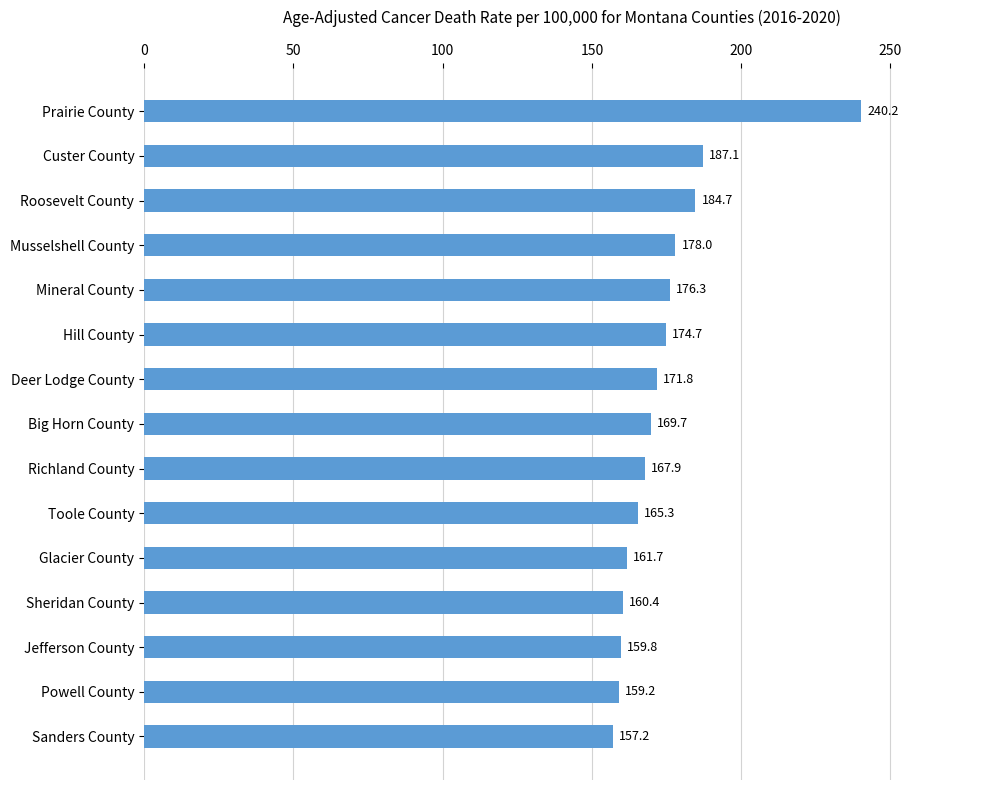

Are the bars grouped side by side (vs. stacked)?

No